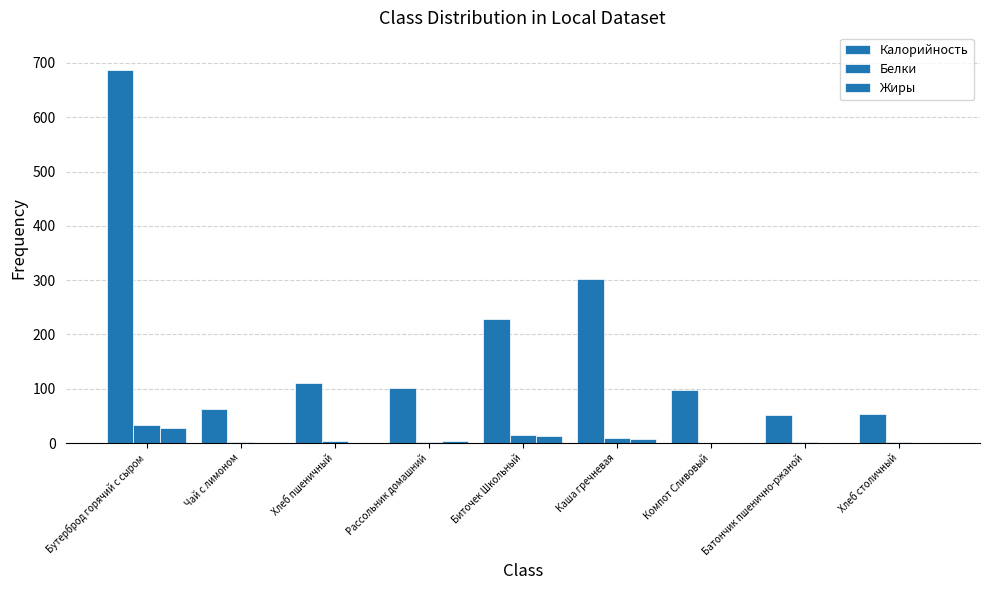

Does the chart contain stacked bars?

No